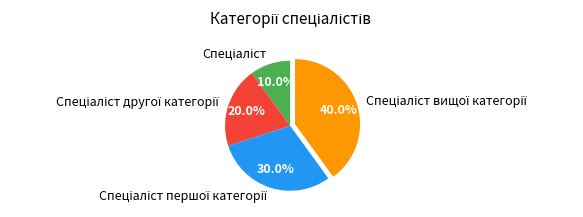

Is there a majority slice in this chart?

No